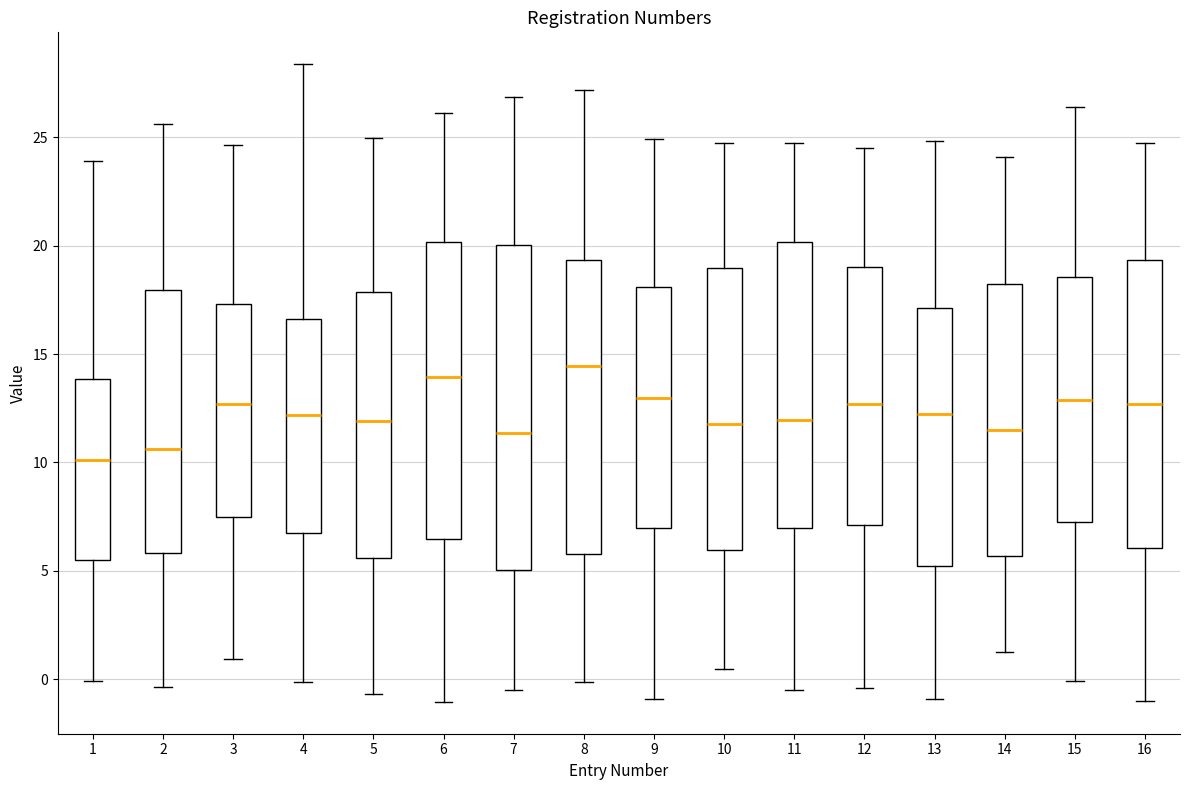

Which box has the highest median line?

8